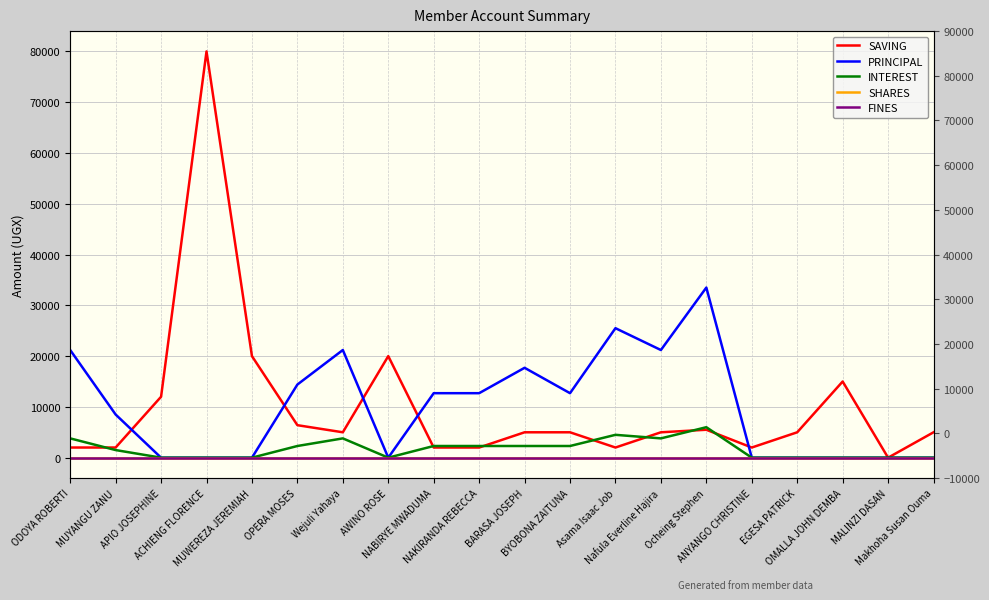

What is the average value of the SAVING series?

10045